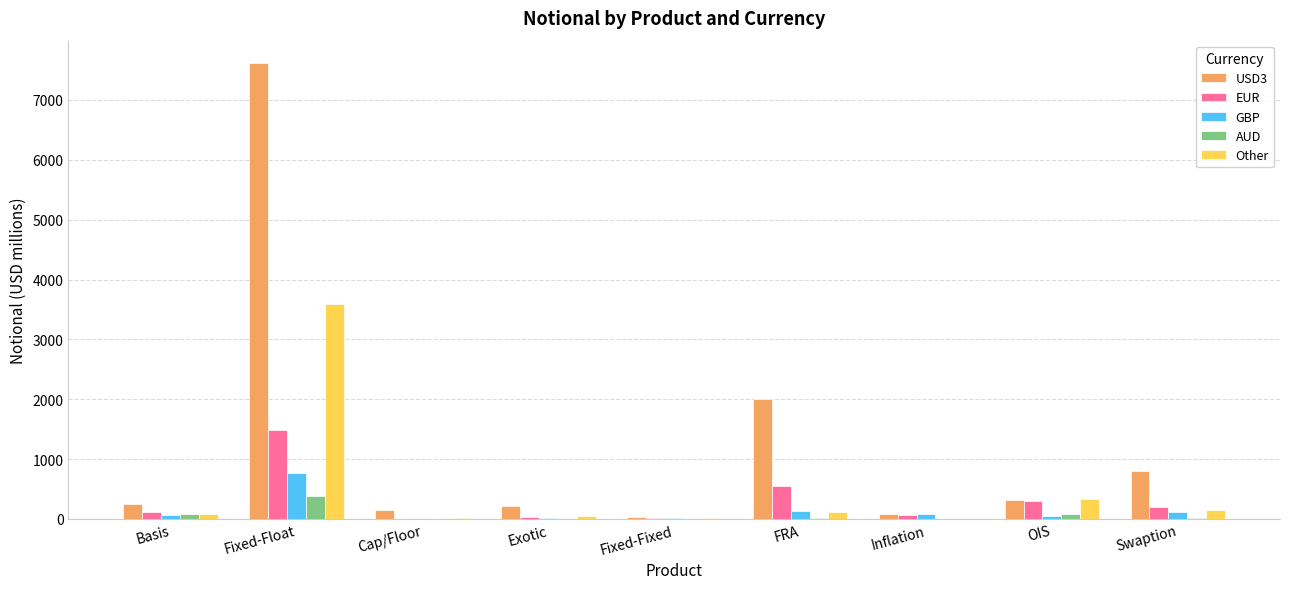

What is the maximum value shown in the chart?

7610